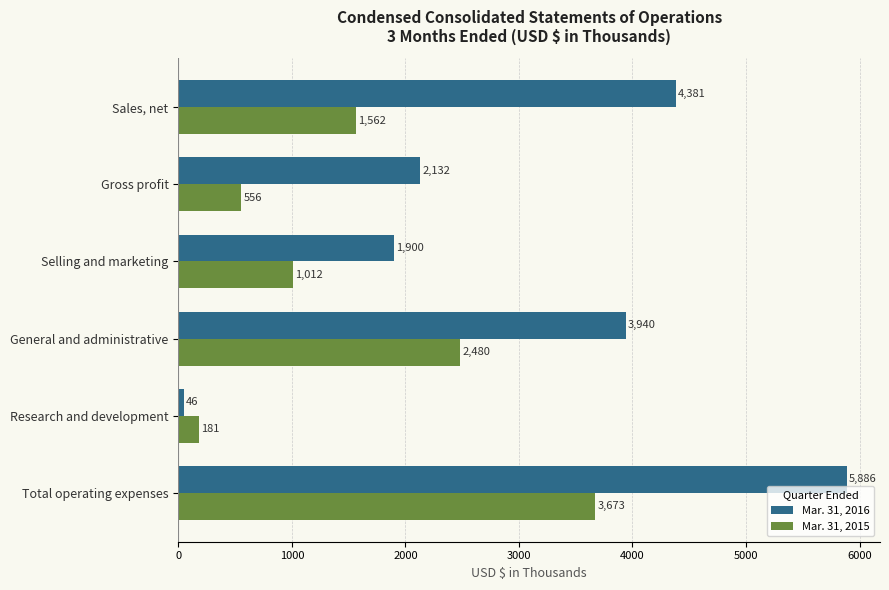

Which series has the largest total across all categories?

Mar. 31, 2016